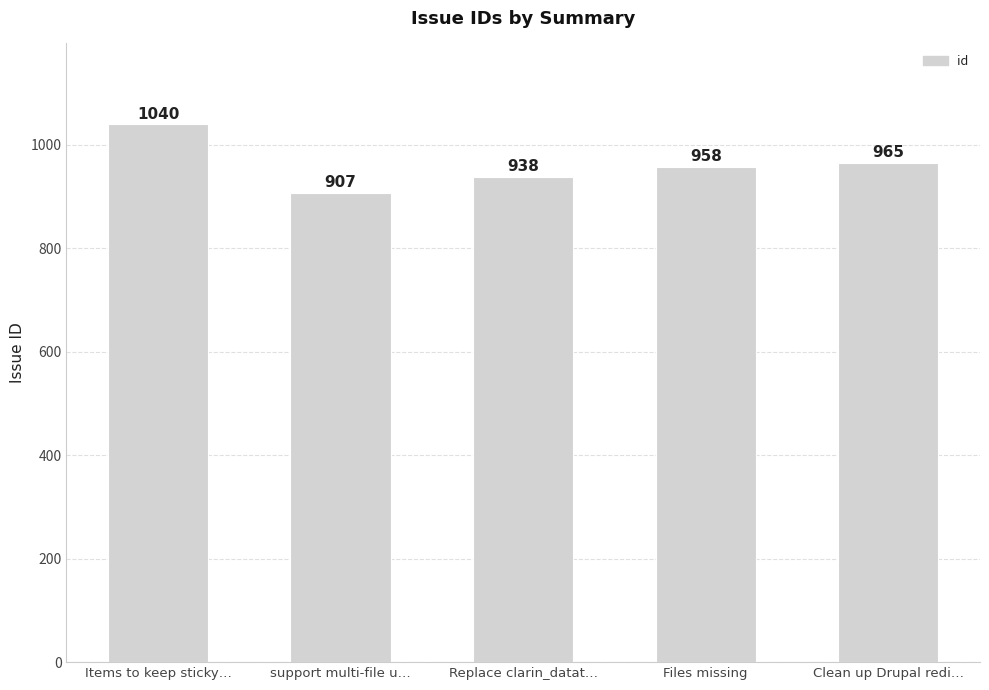

List the labels in order of value, largest first.

Items to keep sticky…, Clean up Drupal redi…, Files missing, Replace clarin_datat…, support multi-file u…